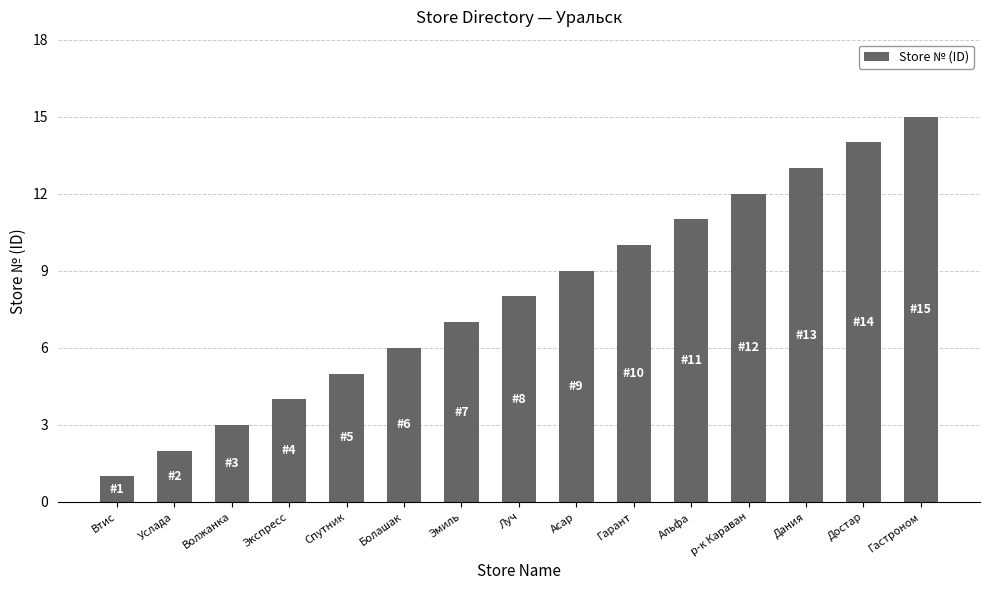

Is it true that the value at Альфа is 19?

False